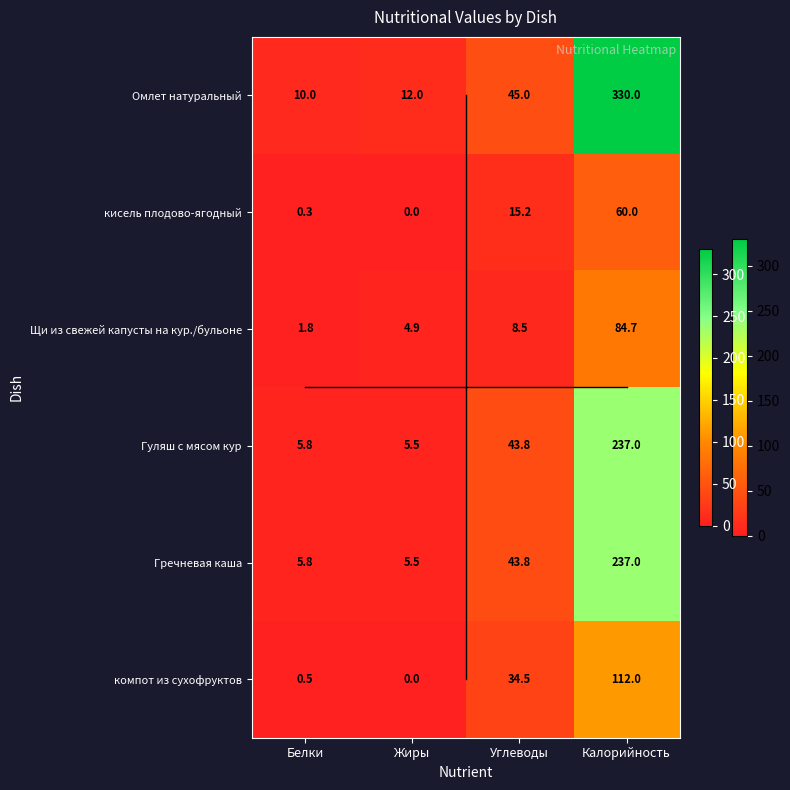

Reading left to right, list all the values displayed in this chart.

Омлет натуральный: 10.0	12.0	45.0	330.0
кисель плодово-ягодный: 0.3	0.0	15.2	60.0
Щи из свежей капусты на кур./бульоне: 1.8	4.9	8.5	84.7
Гуляш с мясом кур: 5.8	5.5	43.8	237.0
Гречневая каша: 5.8	5.5	43.8	237.0
компот из сухофруктов: 0.5	0.0	34.5	112.0